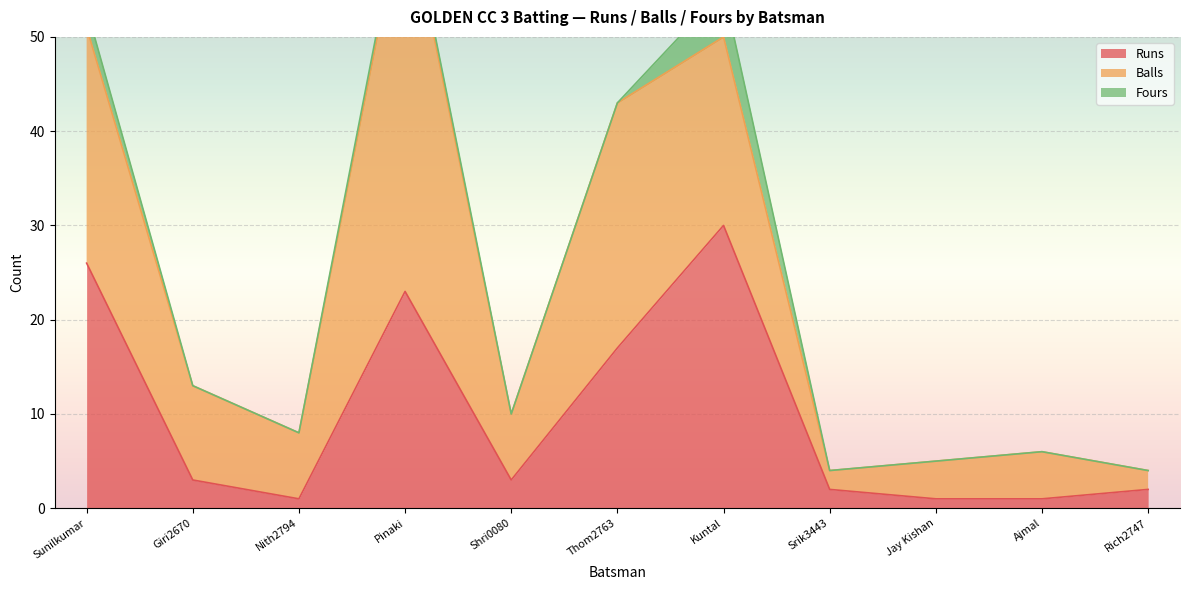

Is it true that Fours equals 3 at Nith2794?

False